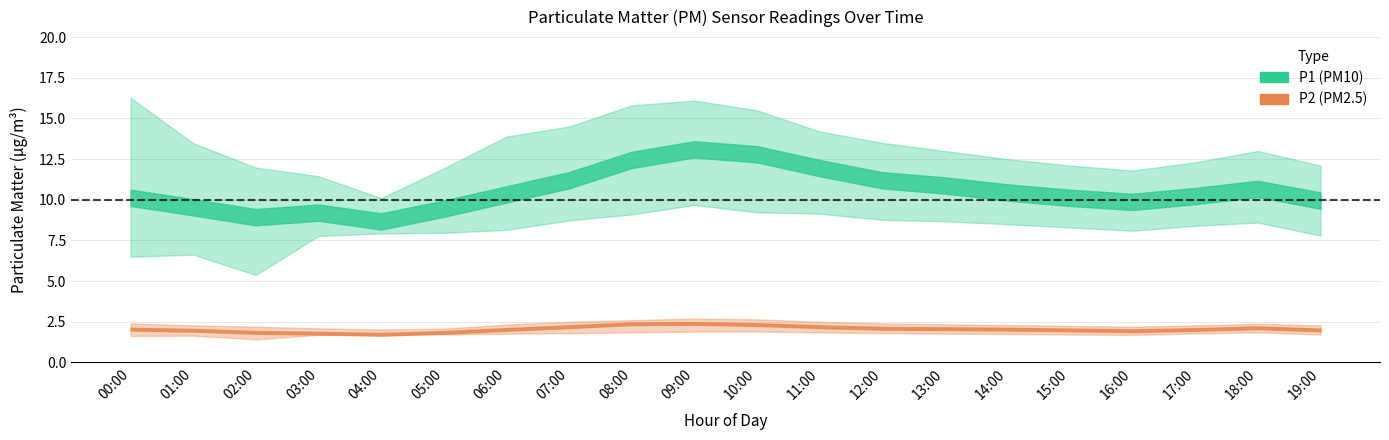

Is the value of P2_lower at 15:00 greater than the value of P1_upper at 18:00?

No